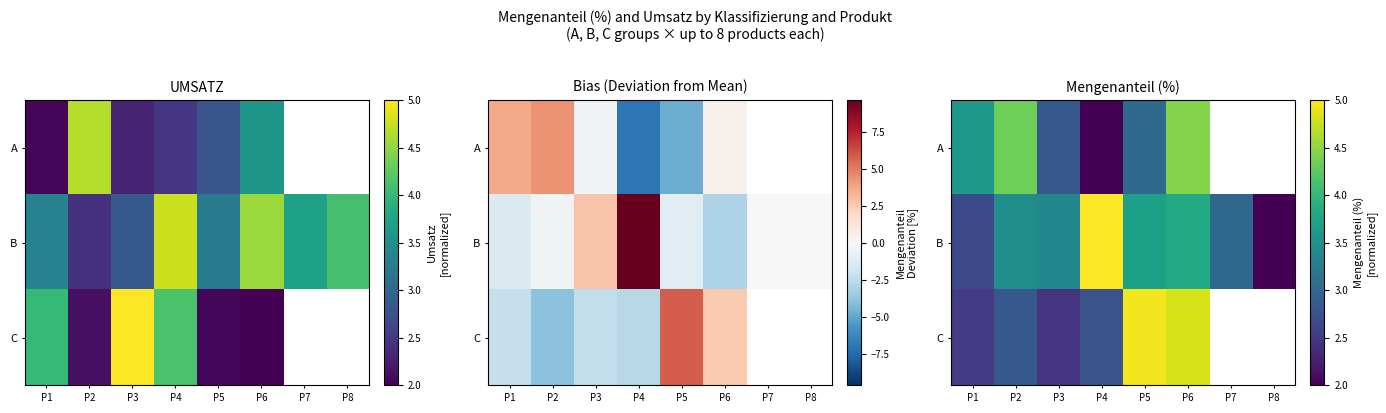

What is the maximum value shown in the chart?

5.0